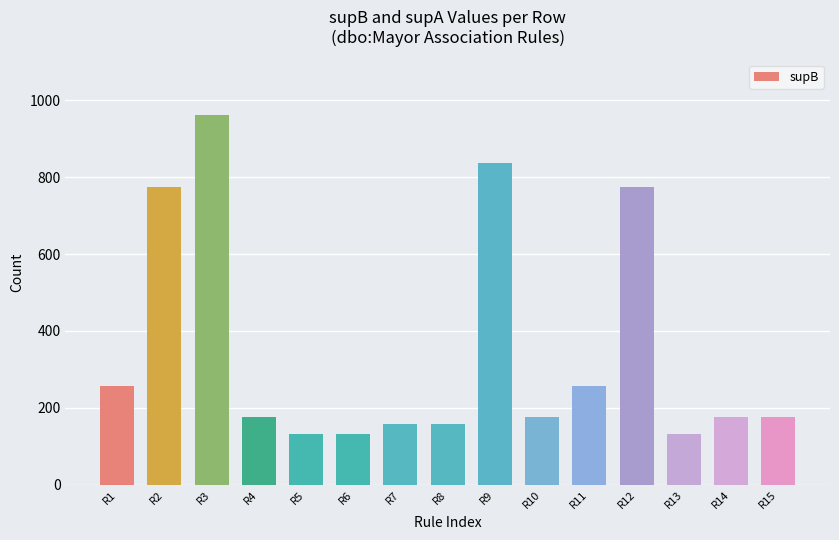

What is the difference between the values at R12 and R4?

599